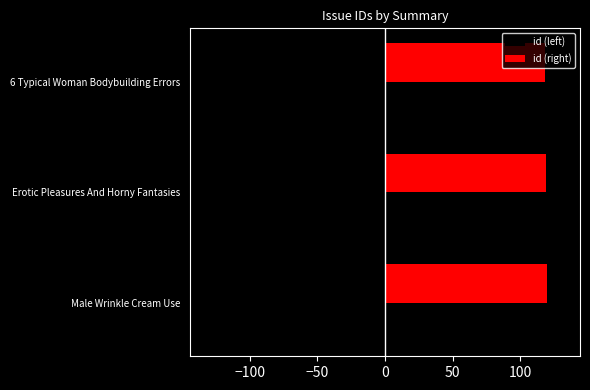

What is the spread (max minus min) of values at Male Wrinkle Cream Use?

240